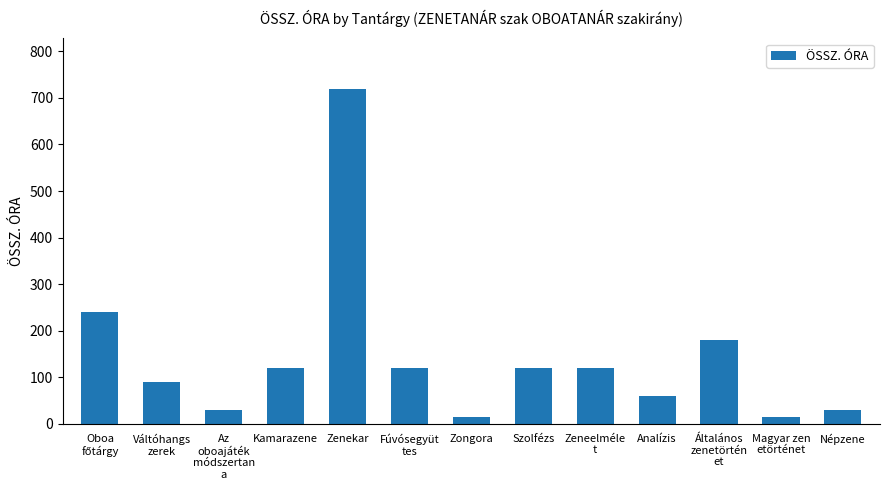

What position from the left is Általános
zenetörtén
et?

11